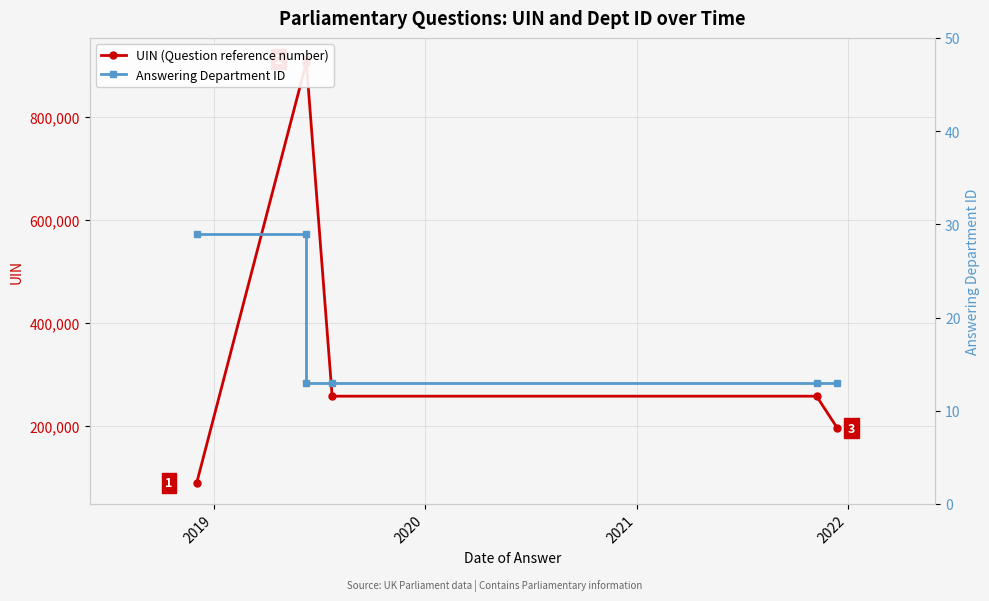

What is the label of the 3rd point from the left?

2020